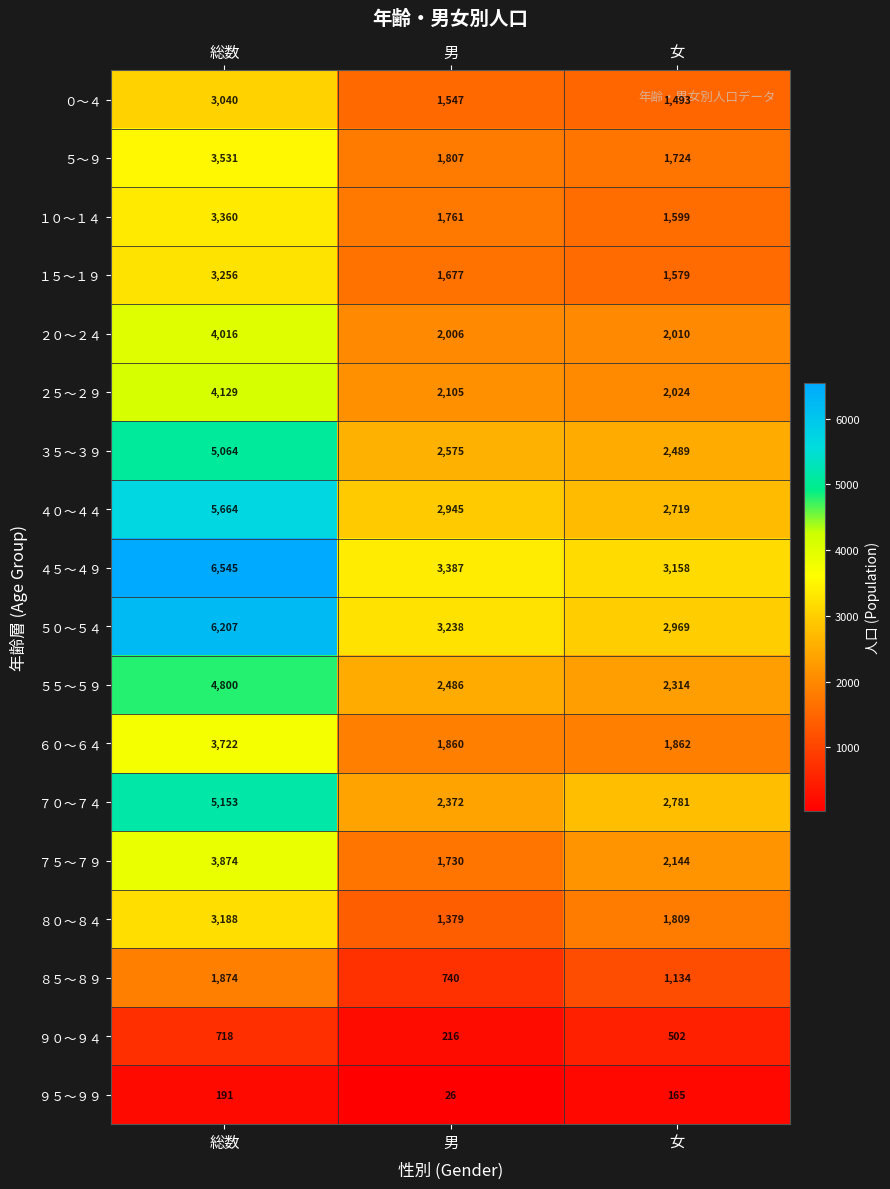

Is it true that ７０～７４ equals 3681 at 男?

False